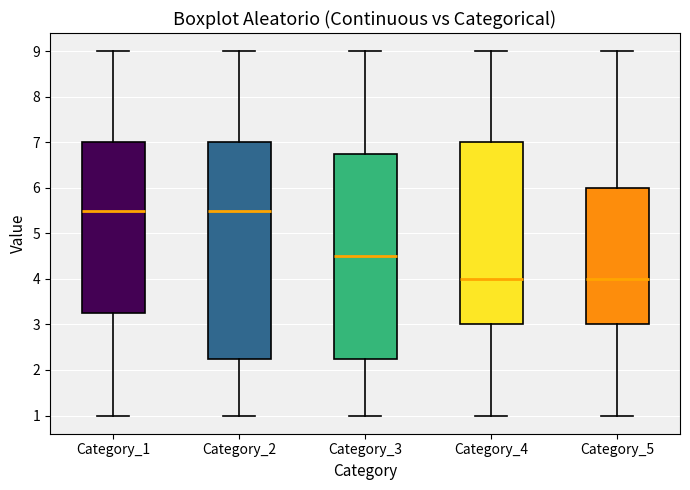

Where is the upper edge of the box for Category_1 on the y-axis? The values are not printed on the chart, so give them approximately, as read against the axis.

7.0